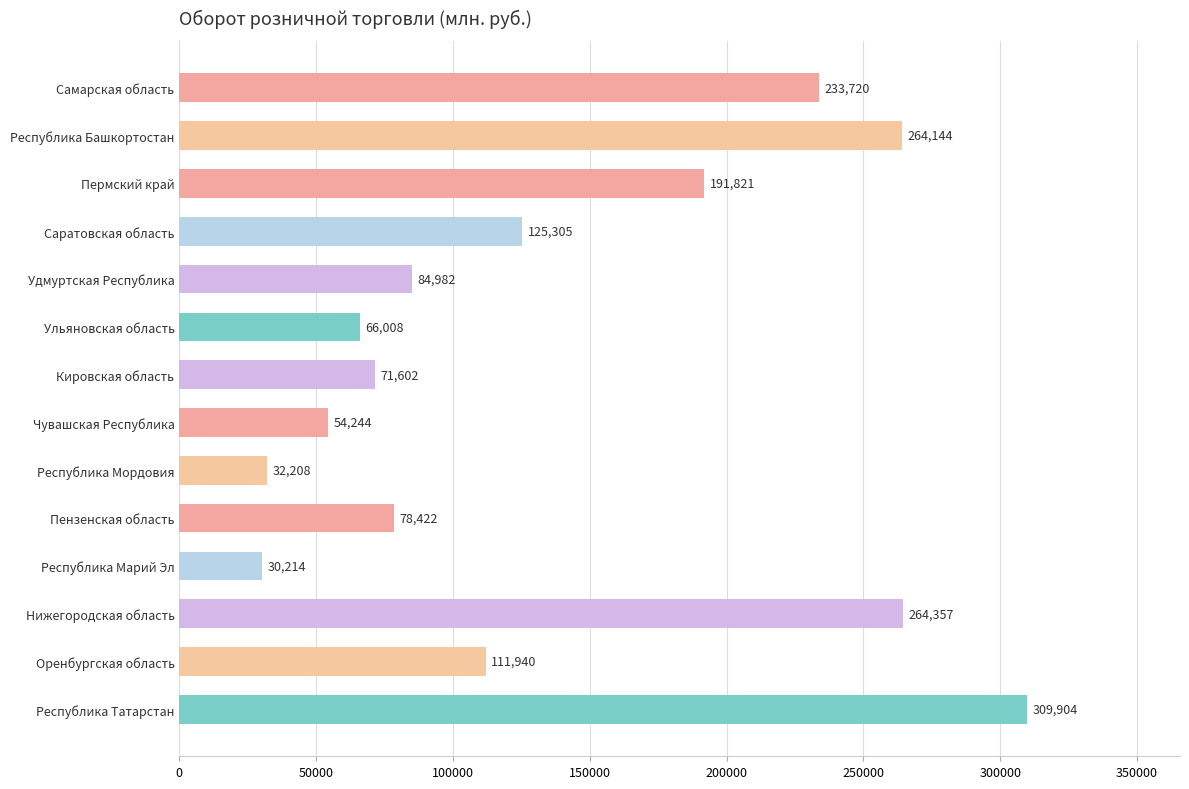

List the labels in order of value, smallest first.

Республика Марий Эл, Республика Мордовия, Чувашская Республика, Ульяновская область, Кировская область, Пензенская область, Удмуртская Республика, Оренбургская область, Саратовская область, Пермский край, Самарская область, Республика Башкортостан, Нижегородская область, Республика Татарстан